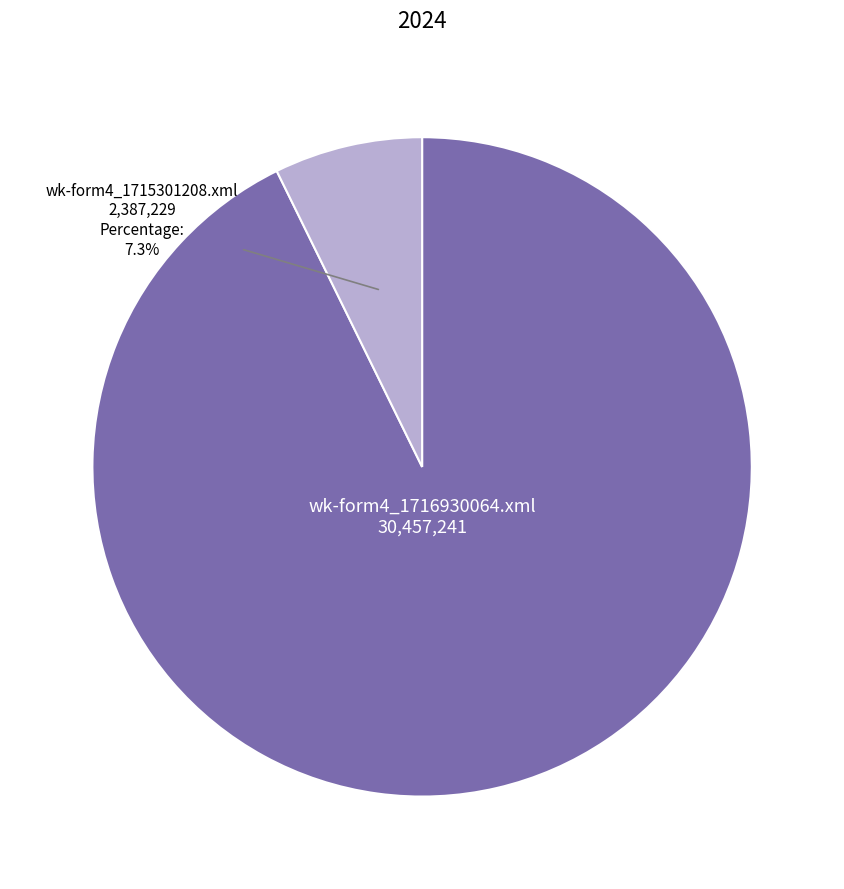

To the nearest percent, what is the average slice percentage?

50%